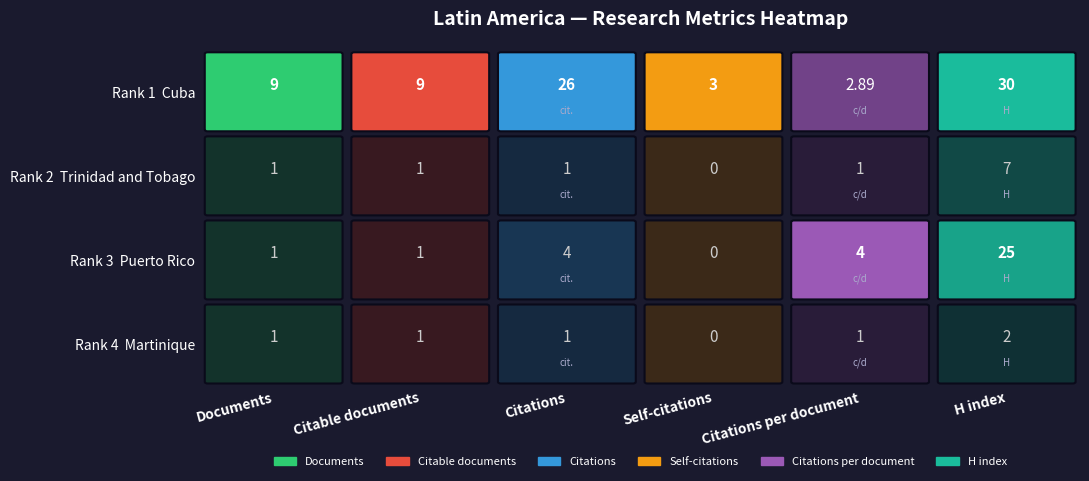

Reading right to left, transcribe all the data shown in this chart.

Documents: 9.0	1.0	1.0	1.0
Citable documents: 9.0	1.0	1.0	1.0
Citations: 26.0	1.0	4.0	1.0
Self-citations: 3.0	0.0	0.0	0.0
Citations per document: 2.9	1.0	4.0	1.0
H index: 30.0	7.0	25.0	2.0